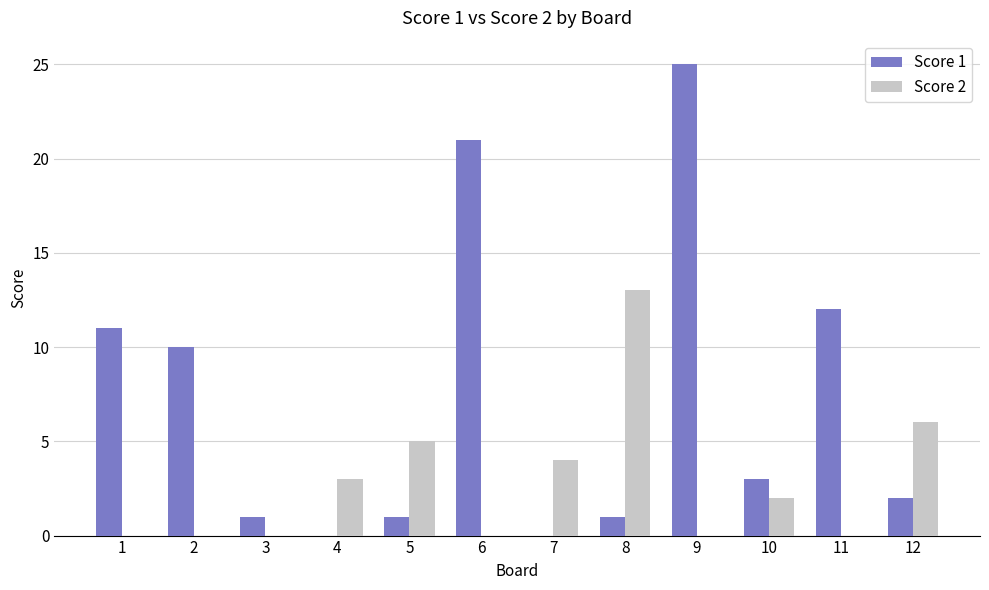

Which category has the highest value across all series?

9